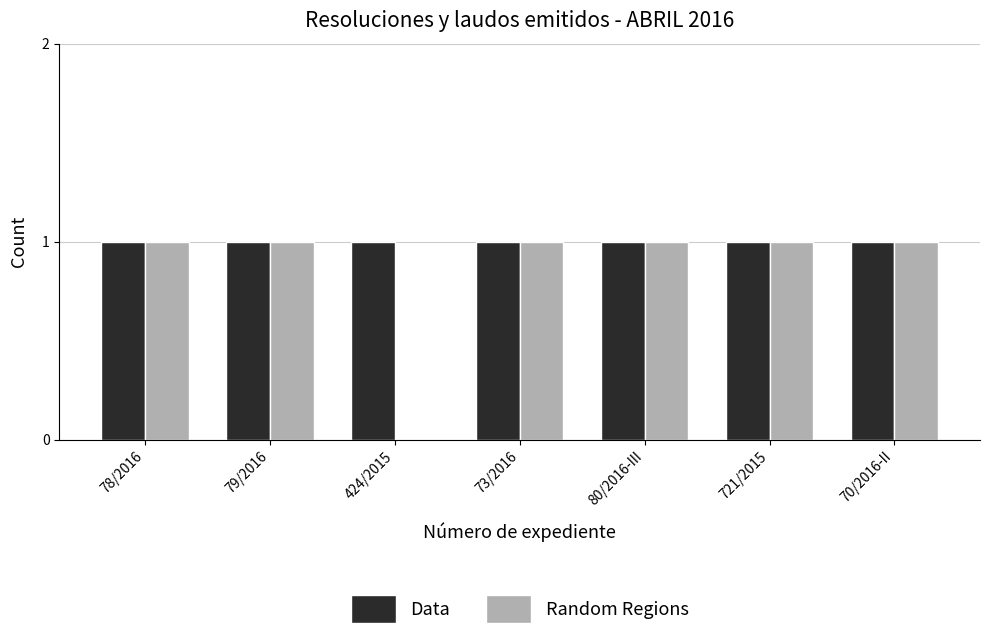

The Random Regions series shows 0 at 424/2015. True or false?

True